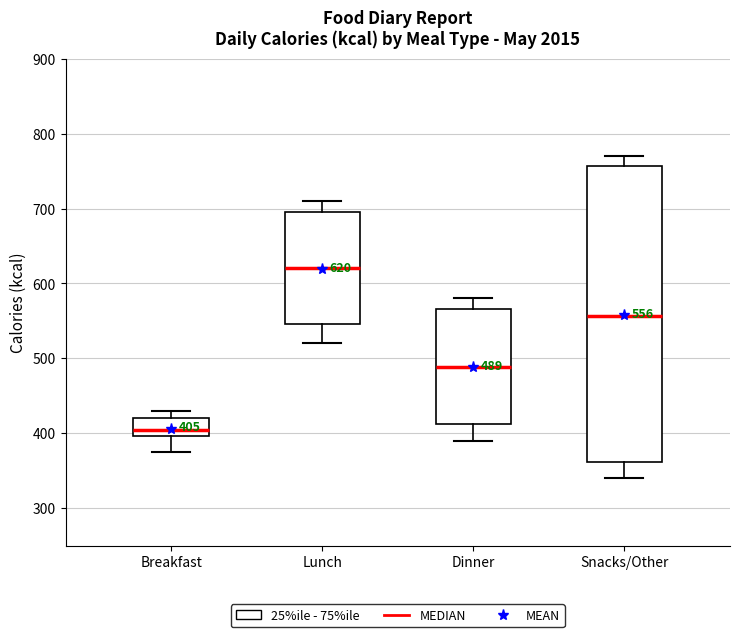

Which box has the highest median line?

Lunch